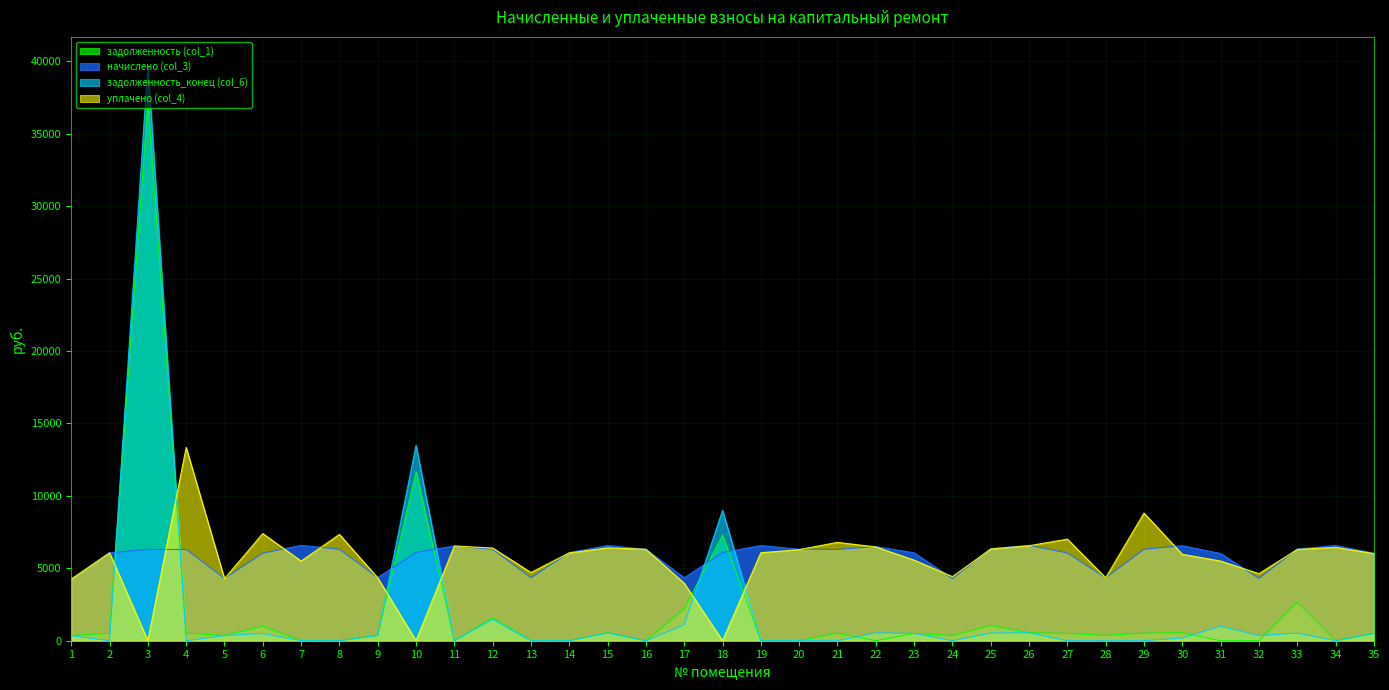

At how many categories does at least one series exceed 22226?

1